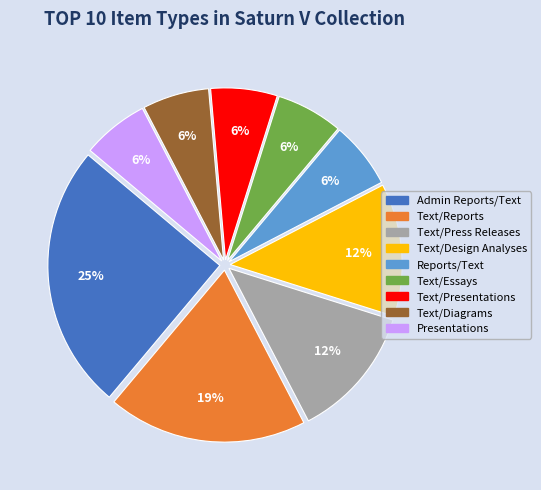

To the nearest percent, what is the difference between the largest and smallest slice percentages?

19%